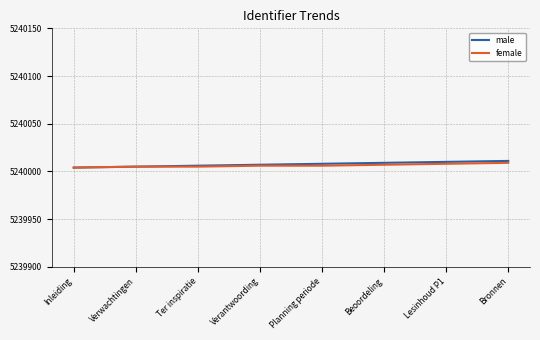

Reading left to right, what are all the values shown in this chart?

male: Inleiding=5240004	Verwachtingen=5240005	Ter inspiratie=5240006	Verantwoording=5240007	Planning periode=5240008	Beoordeling=5240009	Lesinhoud P1=5240010	Bronnen=5240011
female: Inleiding=5240004	Verwachtingen=5240005	Ter inspiratie=5240005	Verantwoording=5240006	Planning periode=5240006	Beoordeling=5240007	Lesinhoud P1=5240008	Bronnen=5240009